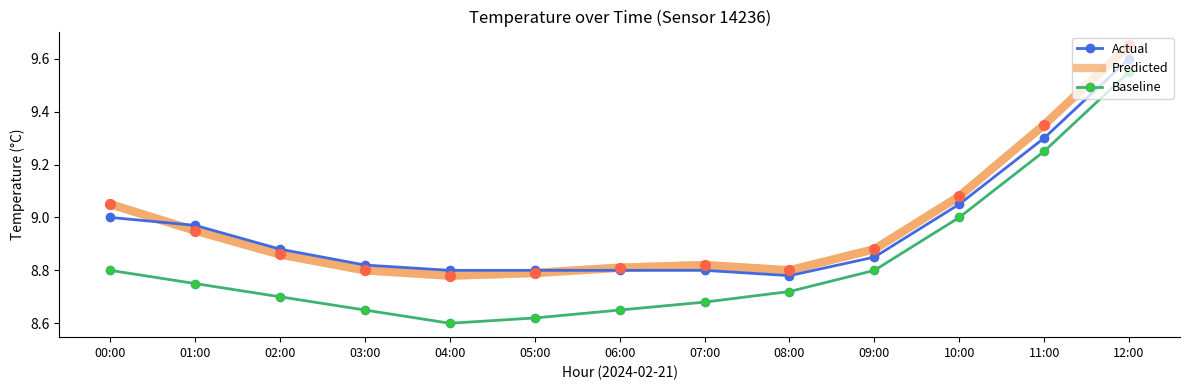

Between 07:00 and 10:00, which series saw the biggest shift?

Baseline